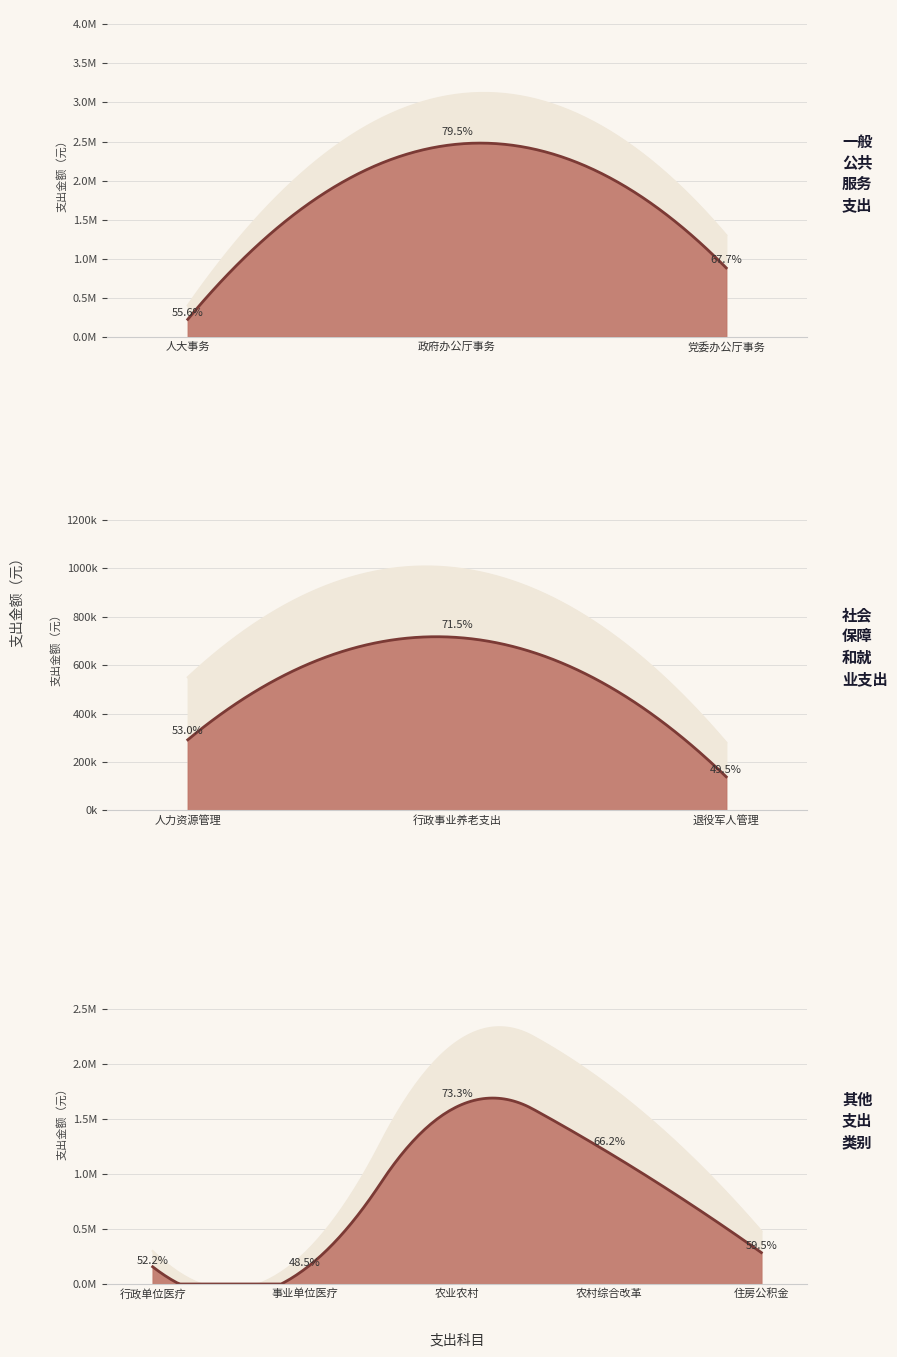

List the series in order of their peak value, lowest first.

基本支出, 合计